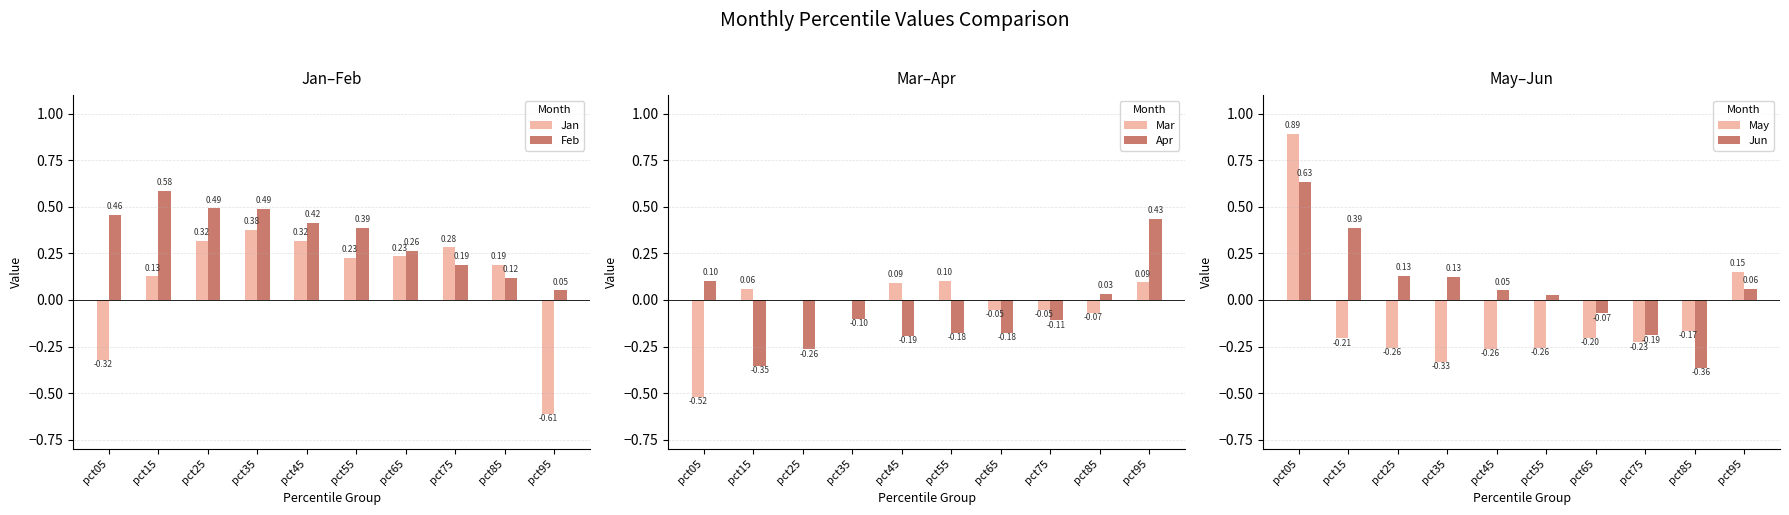

Which category has the lowest value in the Apr series?

pct15